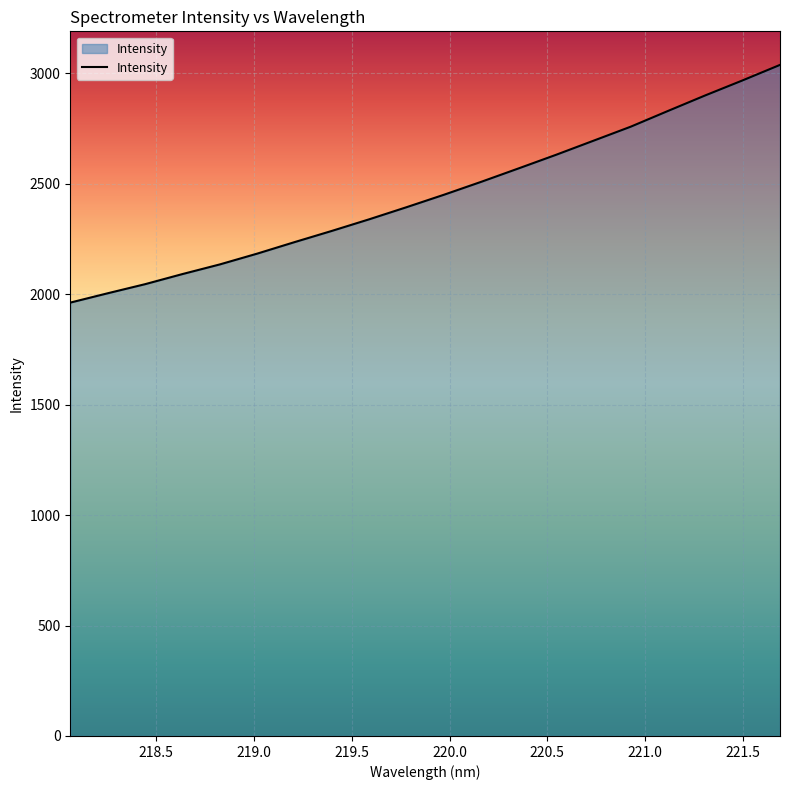

What is the minimum value shown in the chart?

1961.9